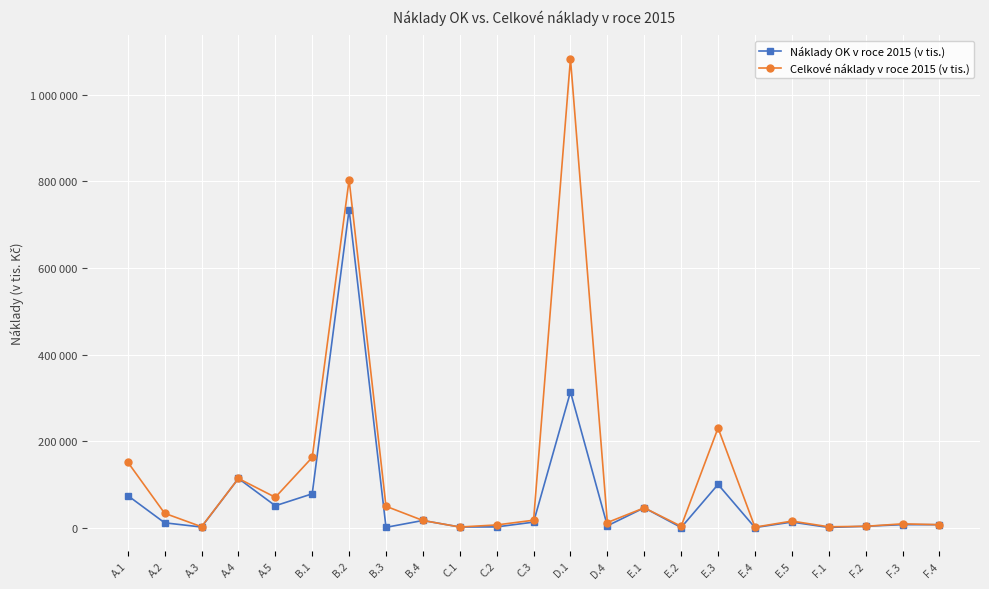

True or false: Celkové náklady v roce 2015 (v tis.) and Náklady OK v roce 2015 (v tis.) cross at least once.

False